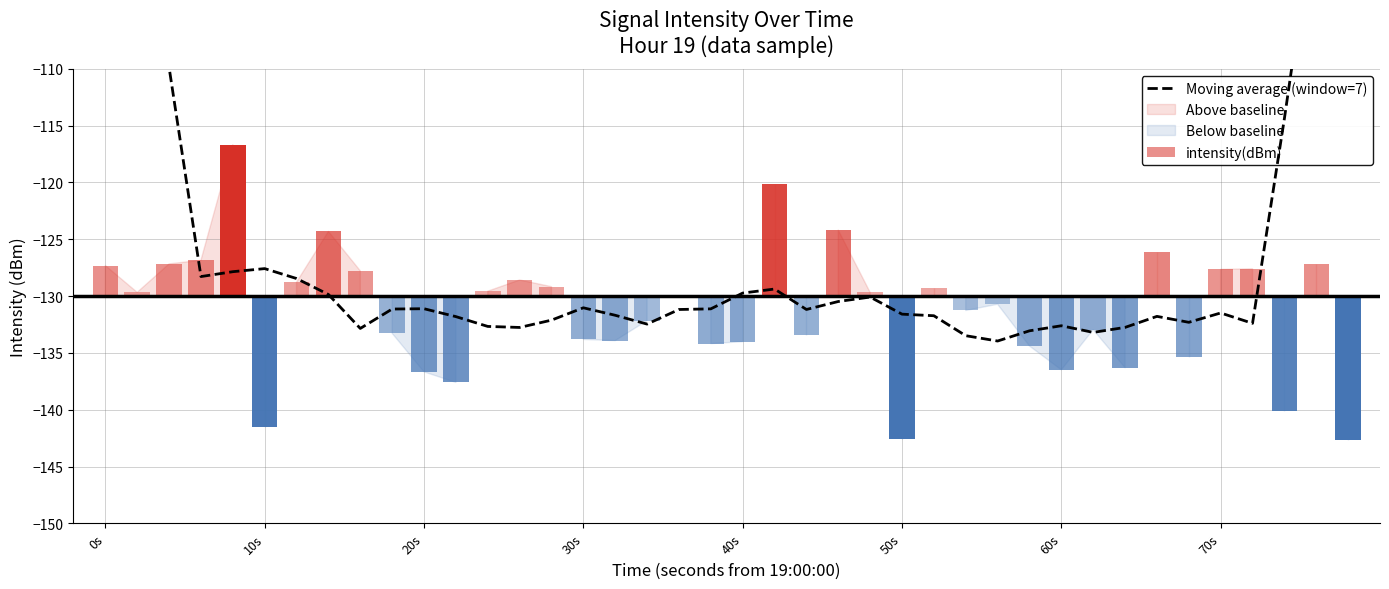

Which category has the highest value across all series?

0s